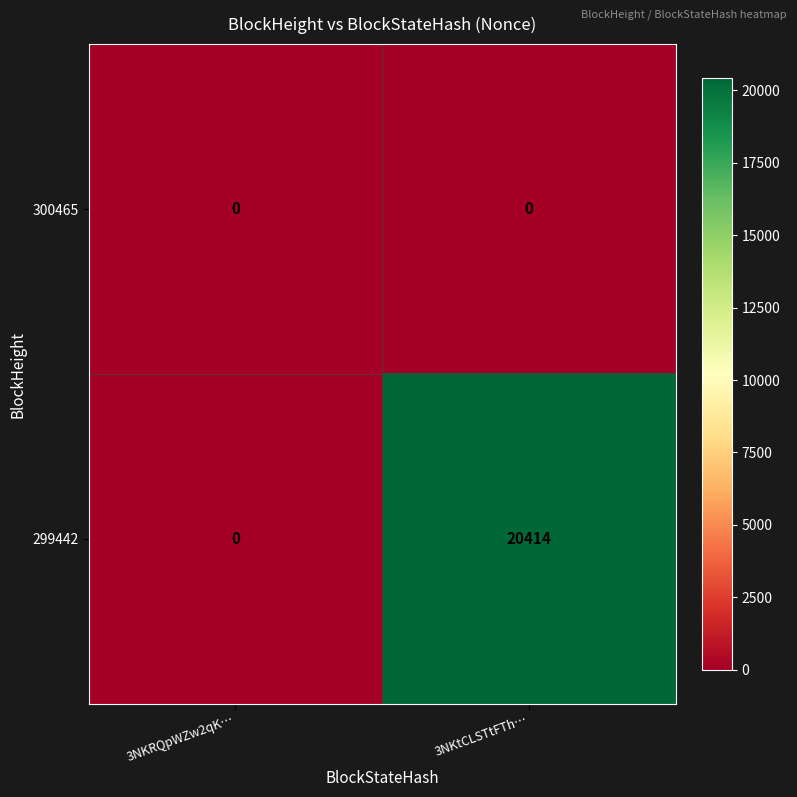

Which series has the largest total across all categories?

299442